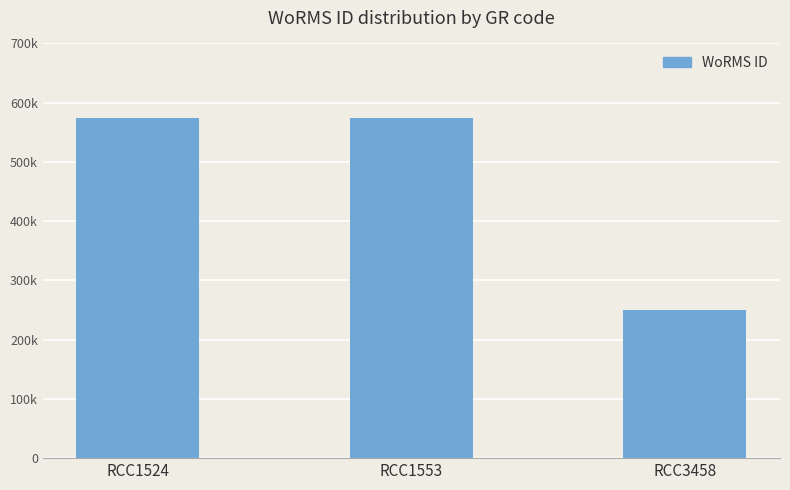

Does the chart contain any negative values?

No